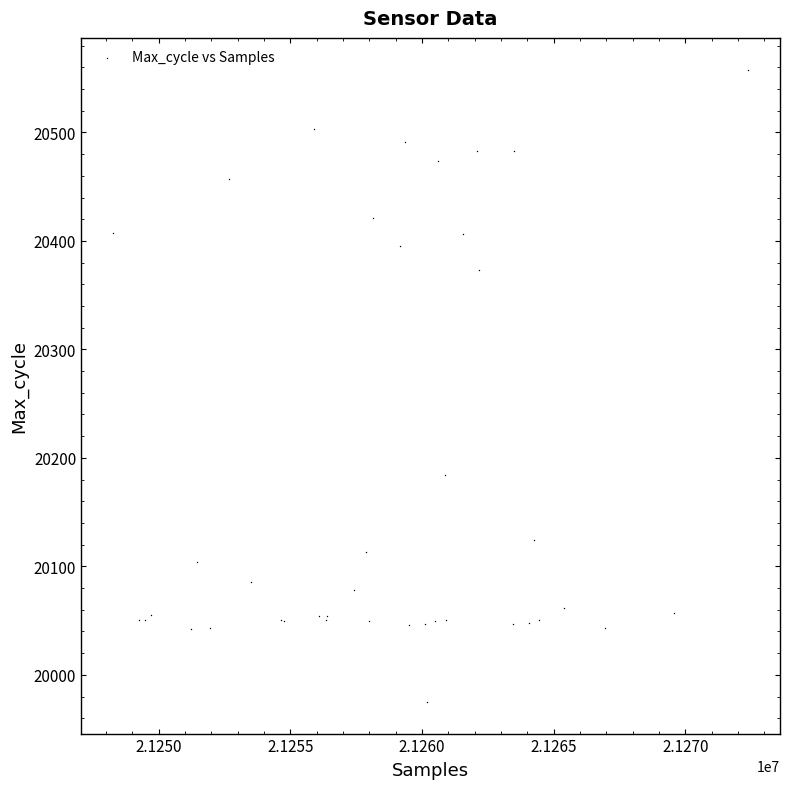

What Y value in the scatter plot is closest to 20266?

20184